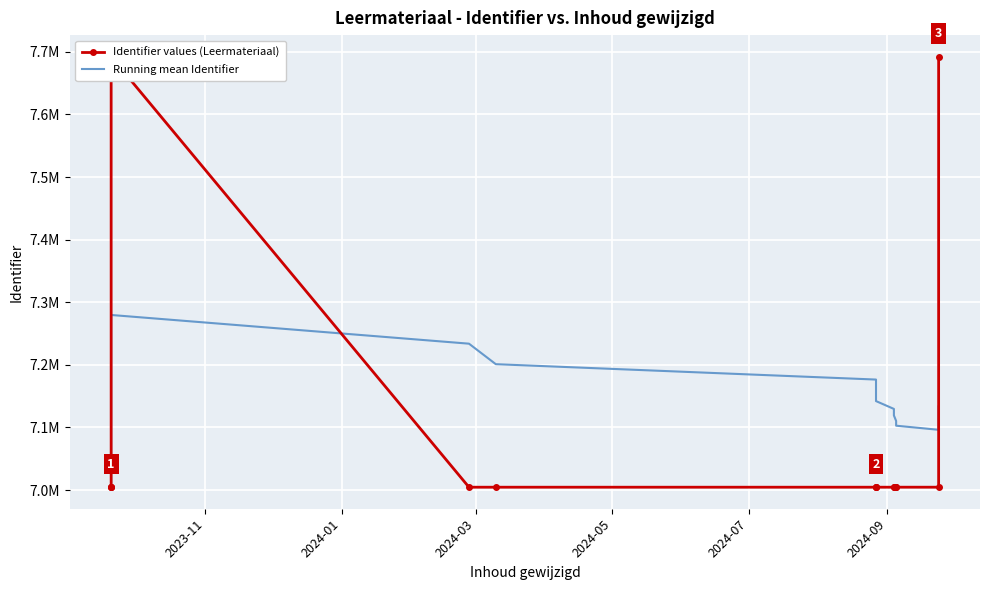

List the series in order of their overall mean, lowest first.

Running mean Identifier, Identifier values (Leermateriaal)